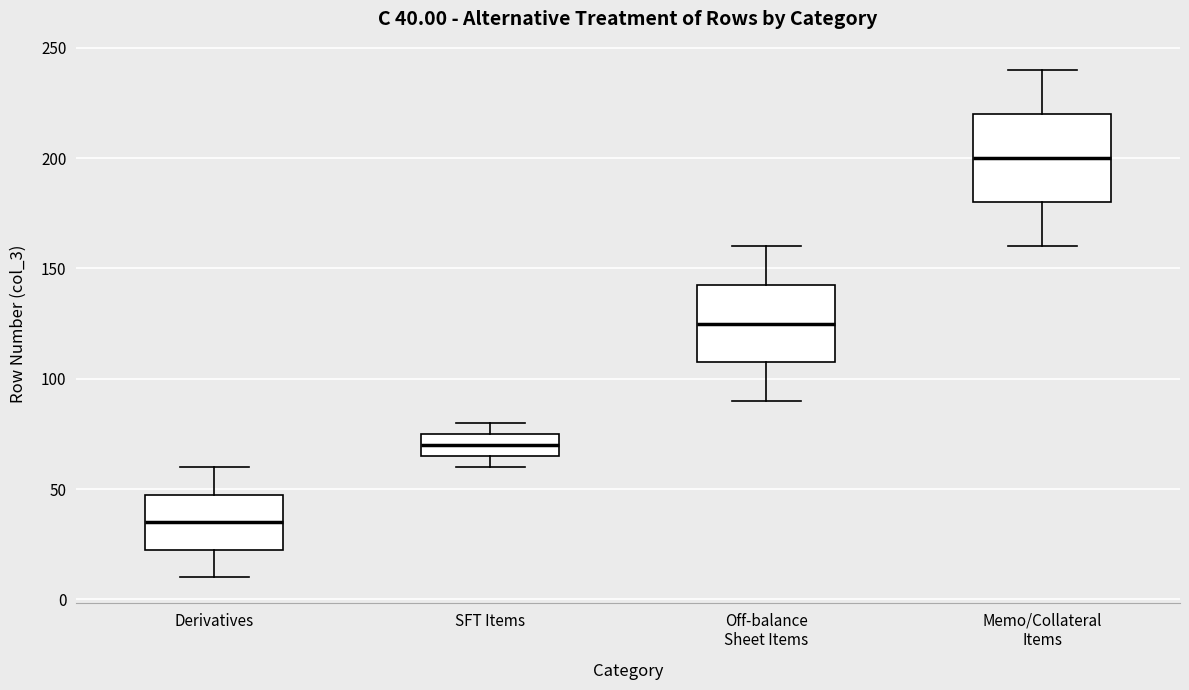

Which box is the tallest, from its lower edge to its upper edge?

Memo/Collateral Items